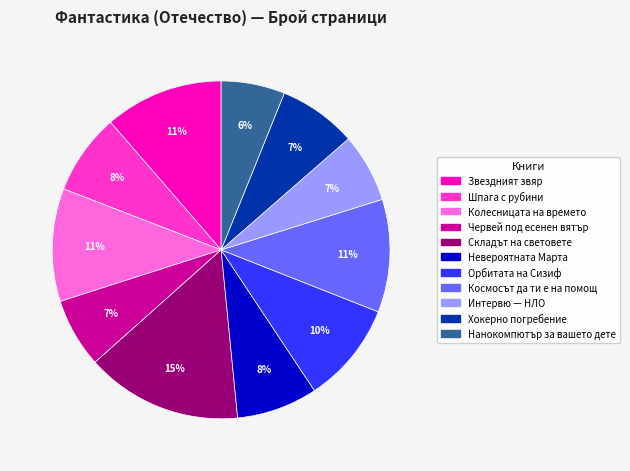

To the nearest percent, what is the difference between the largest and smallest slice percentages?

9%